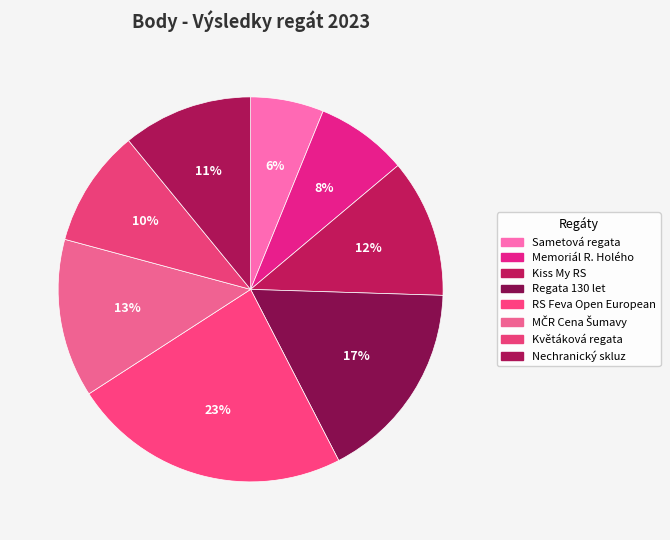

How much of the chart is everything except Kiss My RS?

88.4%